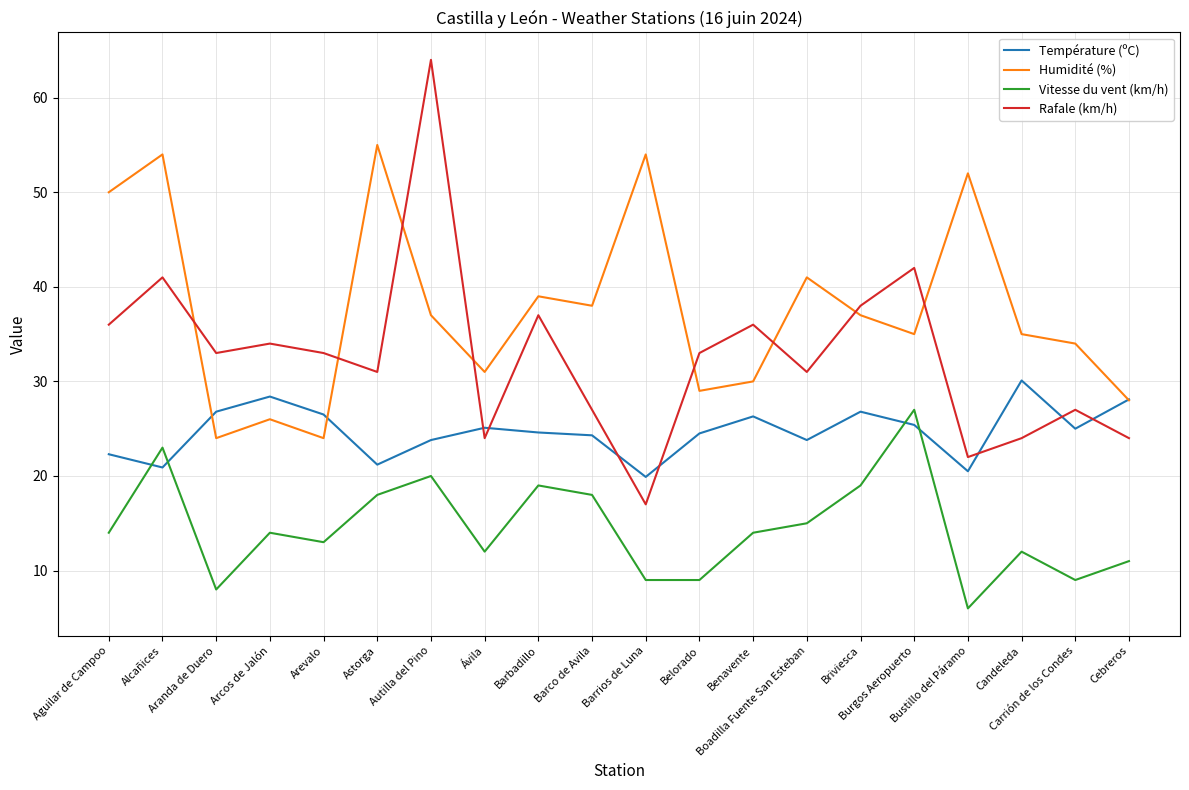

What is the minimum value shown in the chart?

6.0